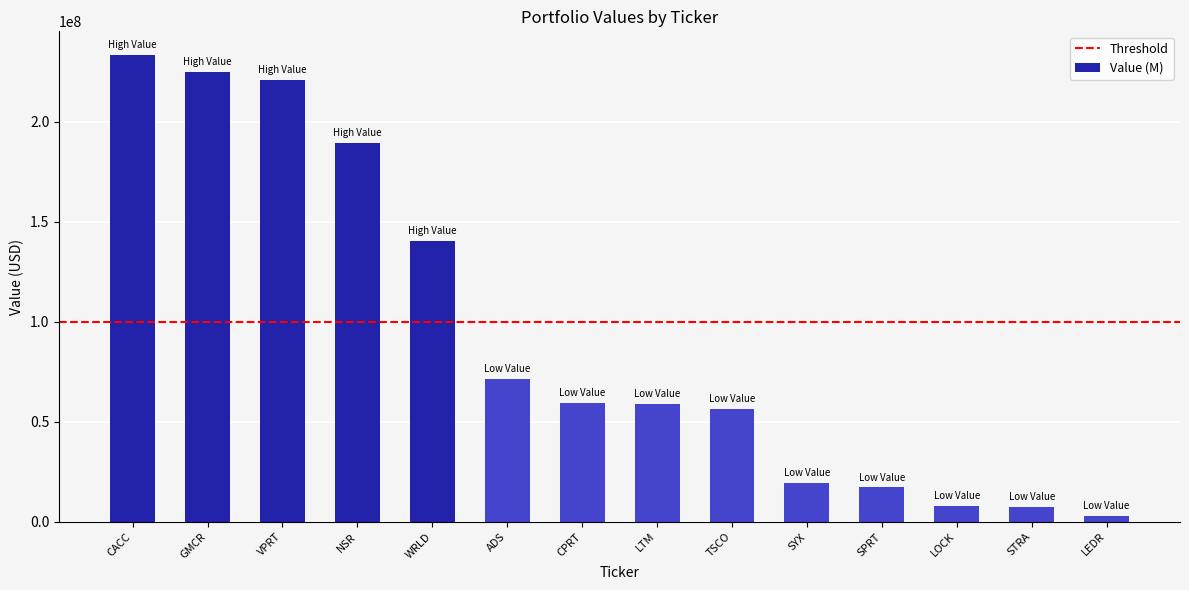

The value at STRA is 7427000. True or false?

True